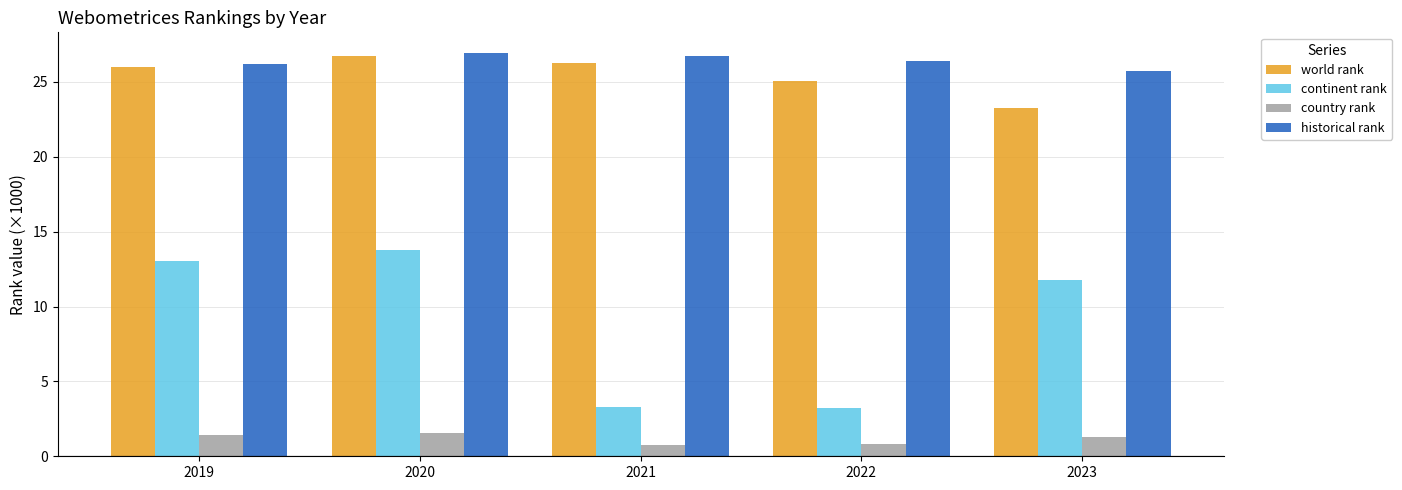

Which series has the widest spread of values?

continent rank